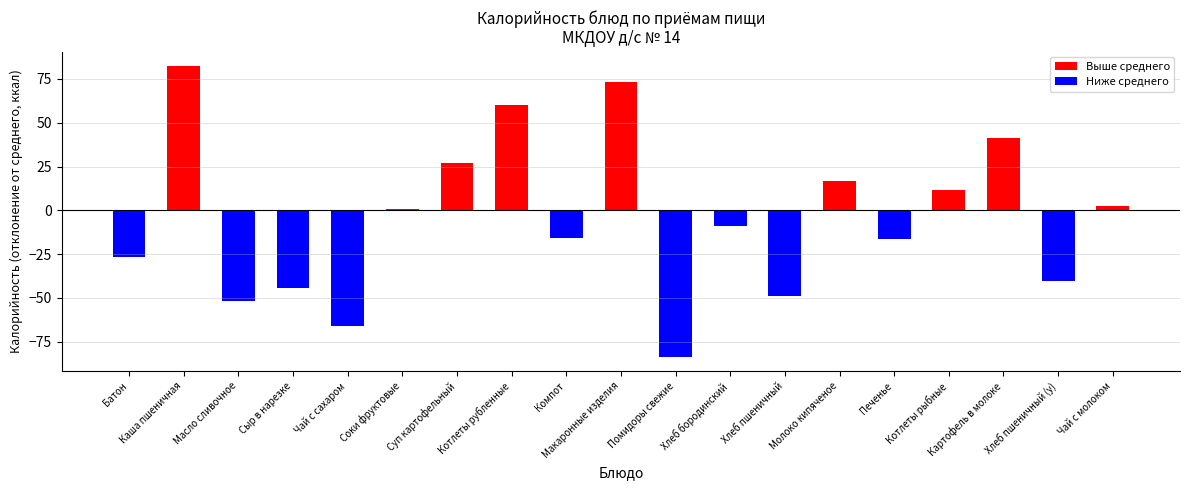

What is the change in value from Суп картофельный to Котлеты рыбные?

-14.9